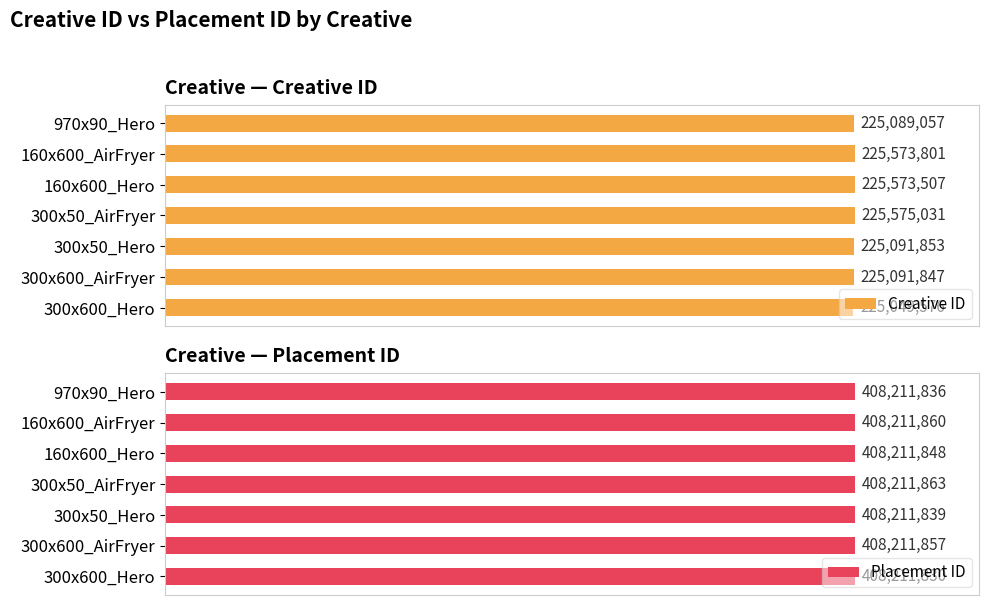

Is the value of Creative ID at 160x600_Hero greater than the value of Placement ID at 160x600_AirFryer?

No